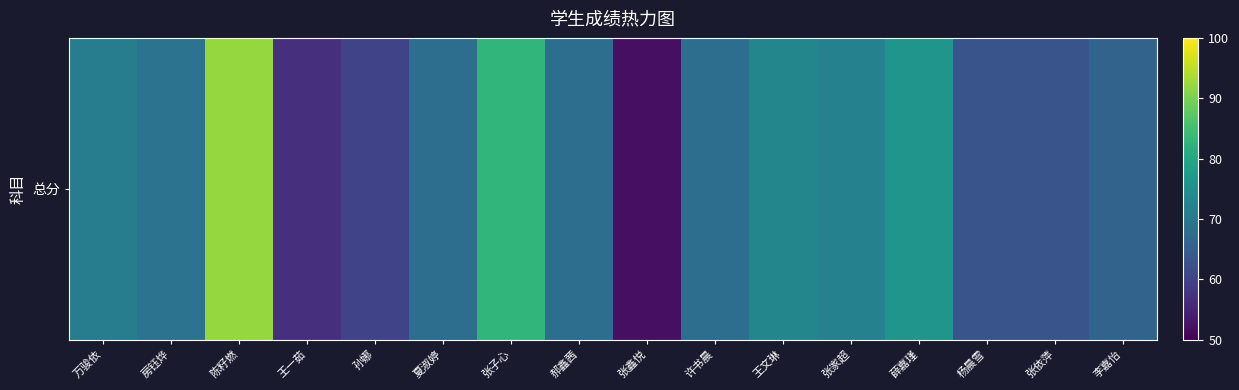

How many values exceed 68?

7